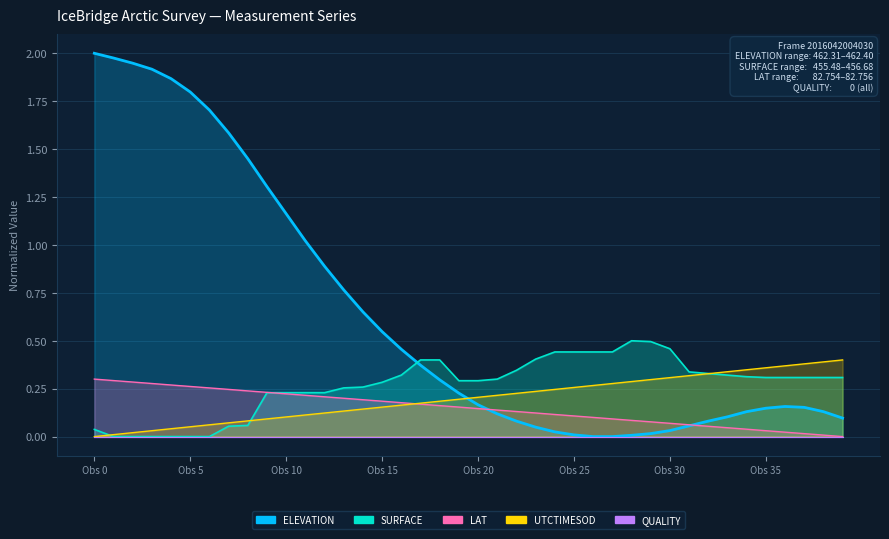

Which category has the lowest value across all series?

26